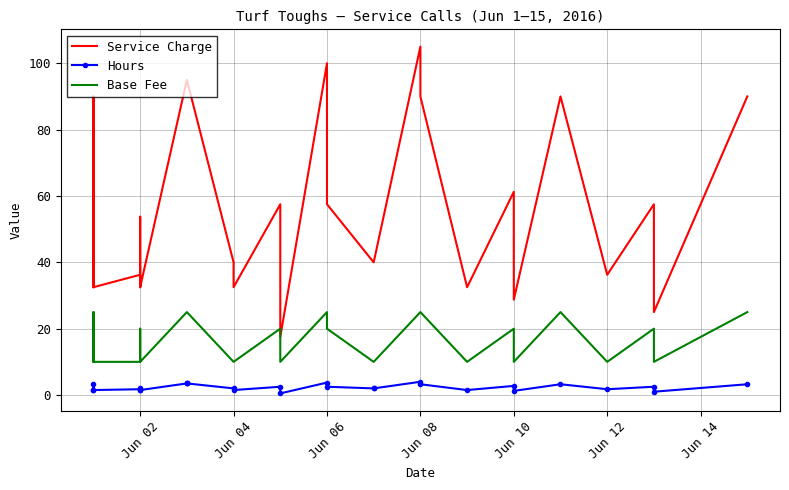

The value of Service Charge at 8 is 141.8. True or false?

False